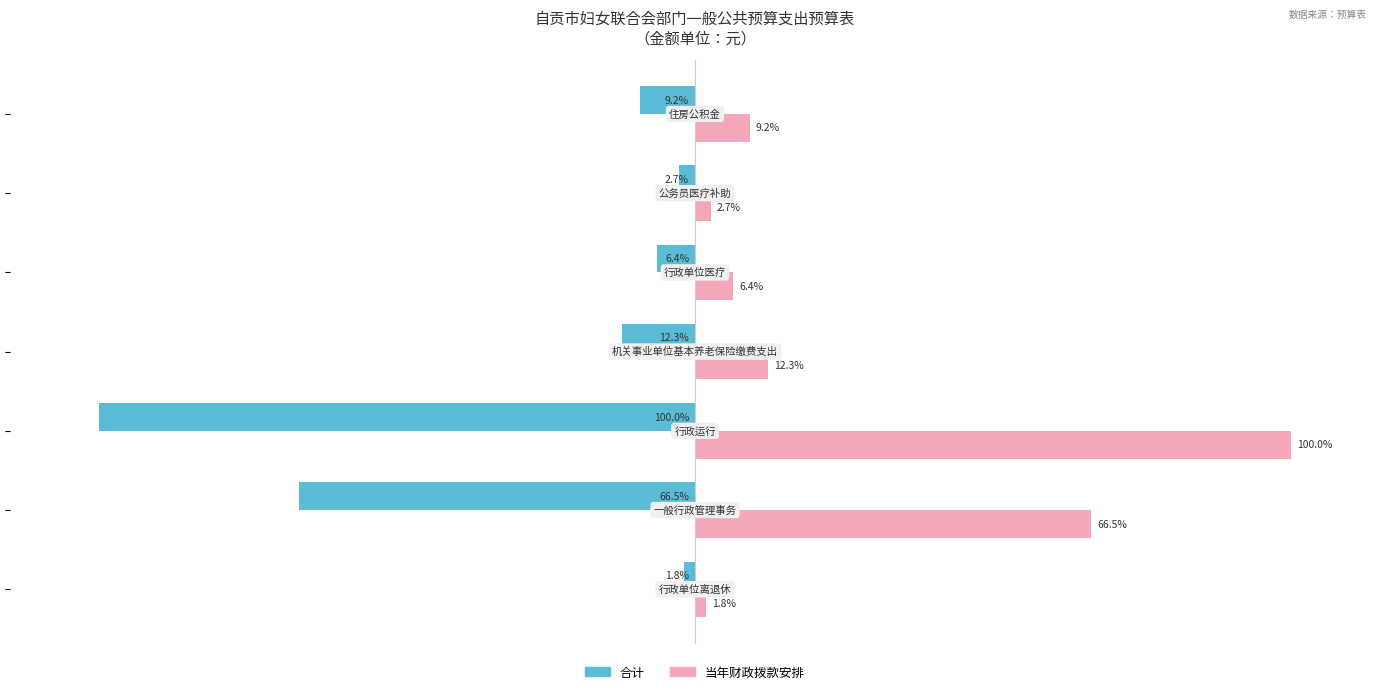

Which series has the largest total across all categories?

当年财政拨款安排